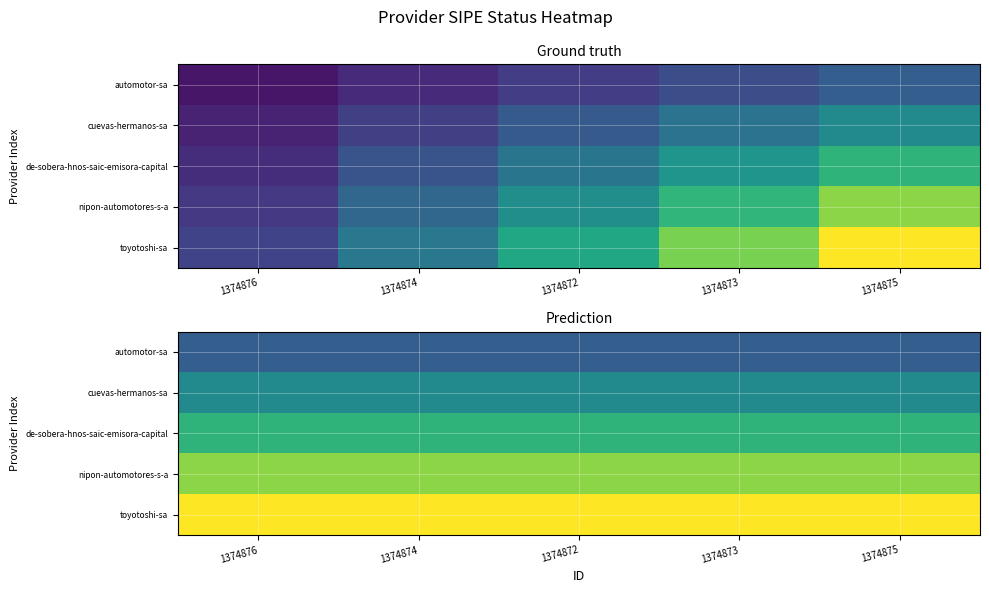

Is it true that toyotoshi-sa equals 1.0 at 1374872?

True